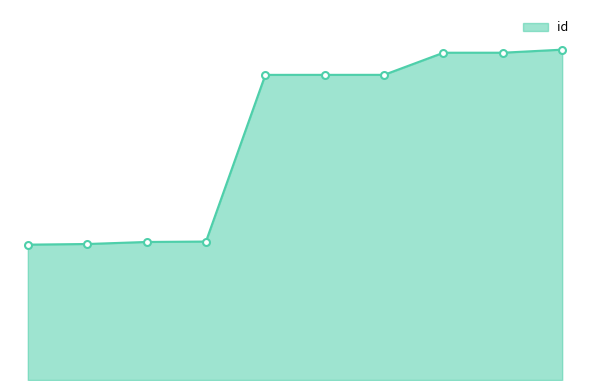

What is the difference between the maximum and minimum values?

14350